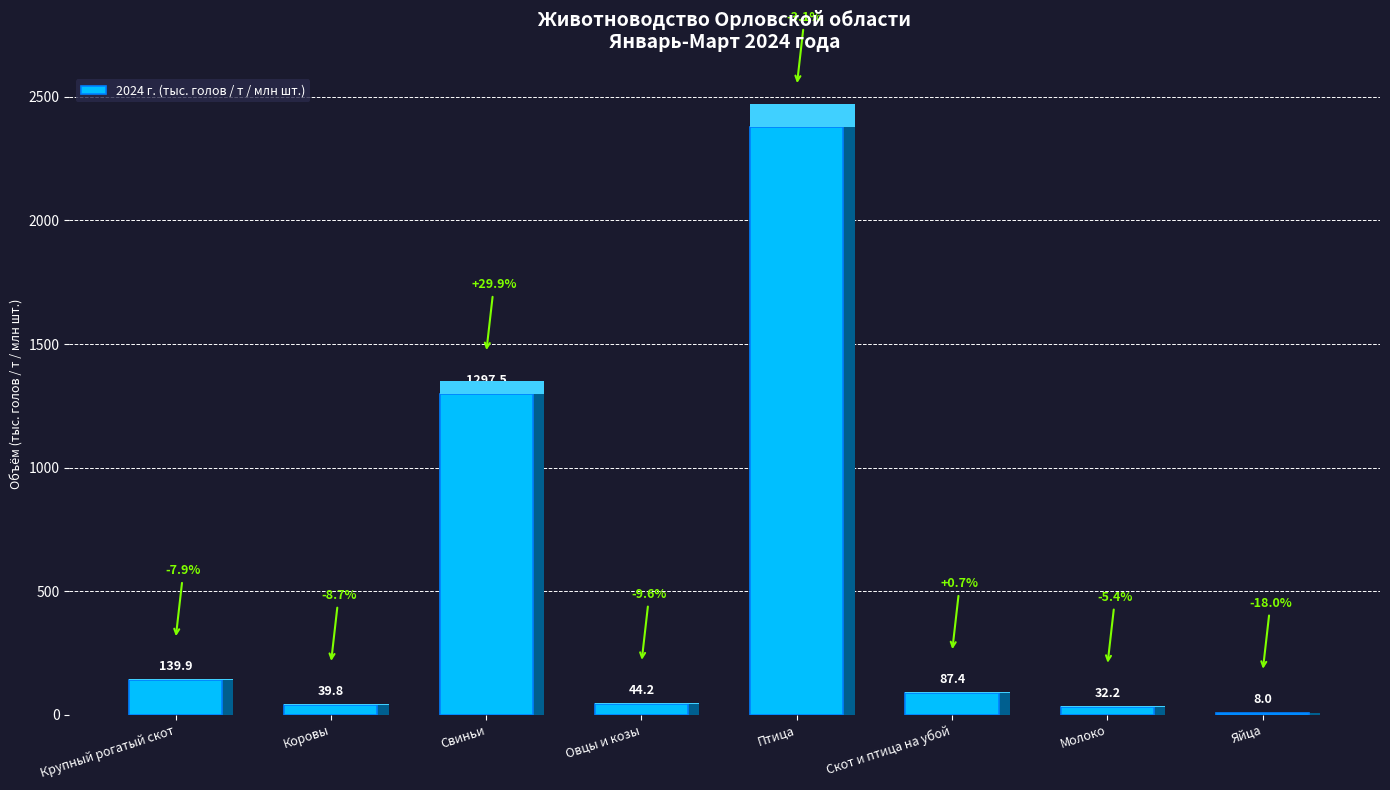

Reading left to right, what are all the values shown in this chart?

139.9	39.8	1297.5	44.2	2377.8	87.4	32.2	8.0